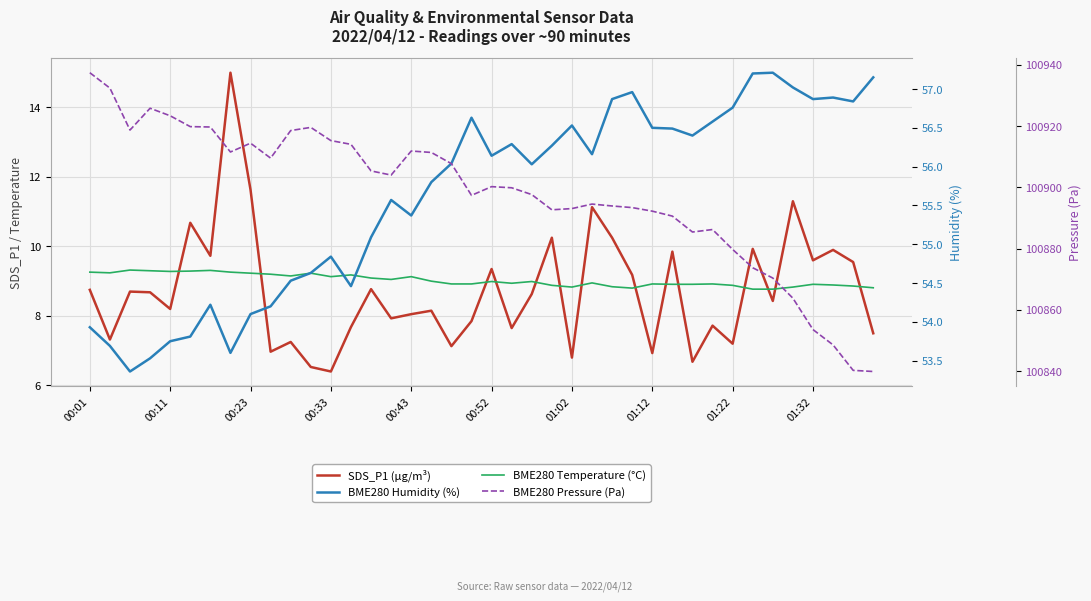

What position from the left is 14?

15